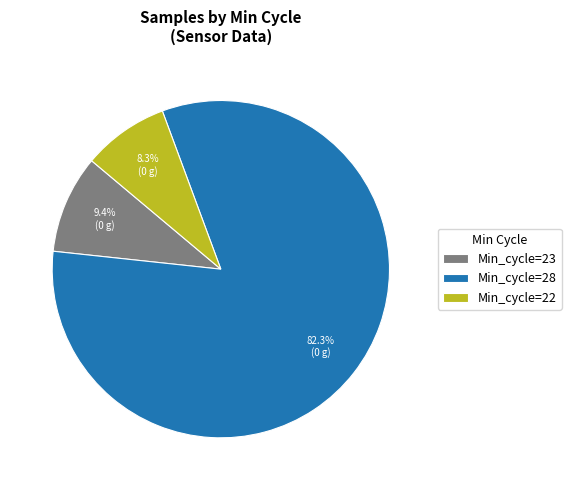

To the nearest percent, what is the difference between the largest and smallest slice percentages?

74%